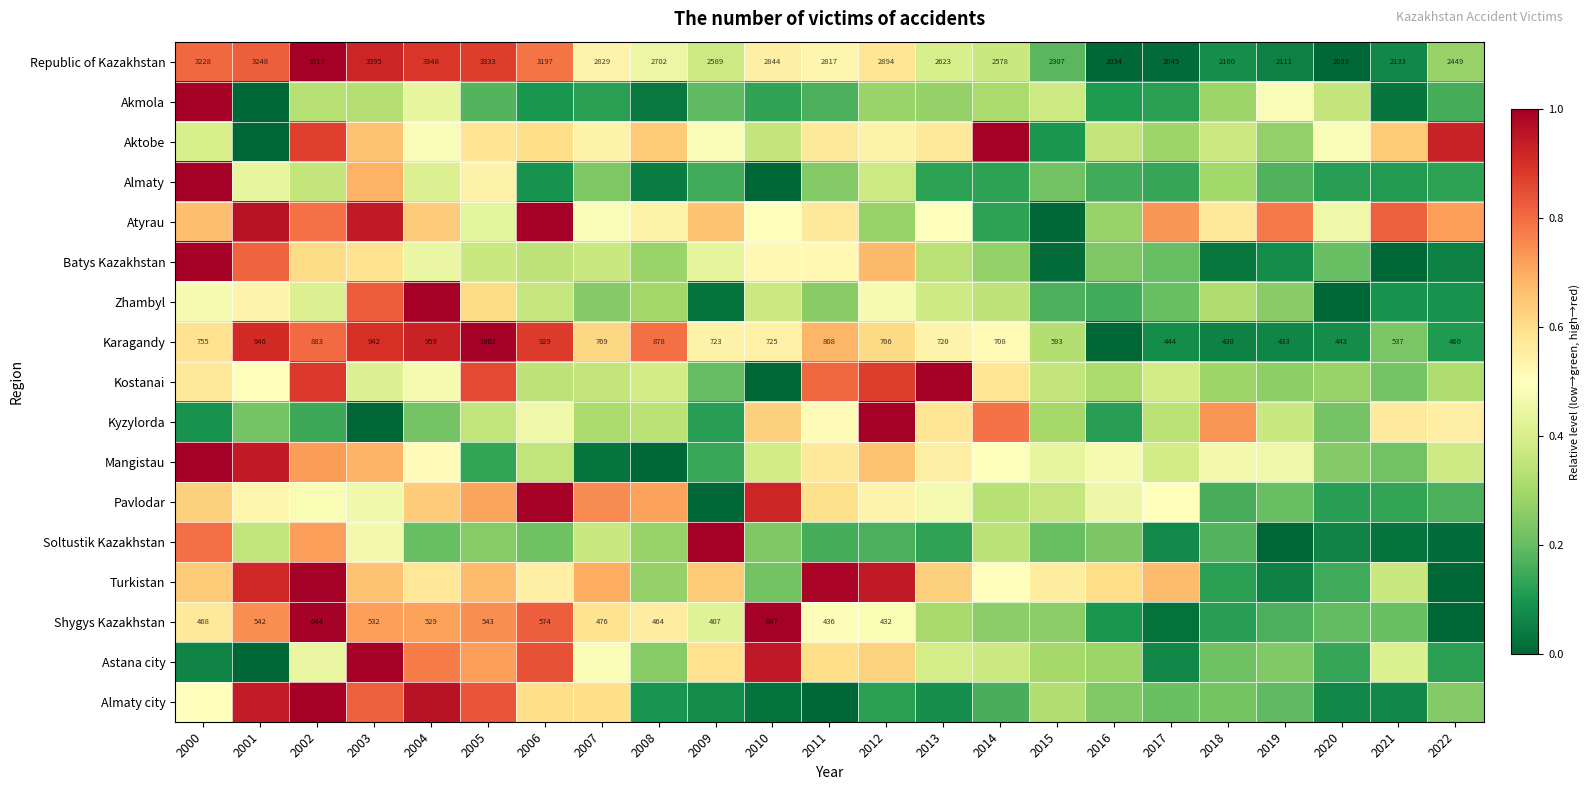

Which category has the highest value across all series?

2002